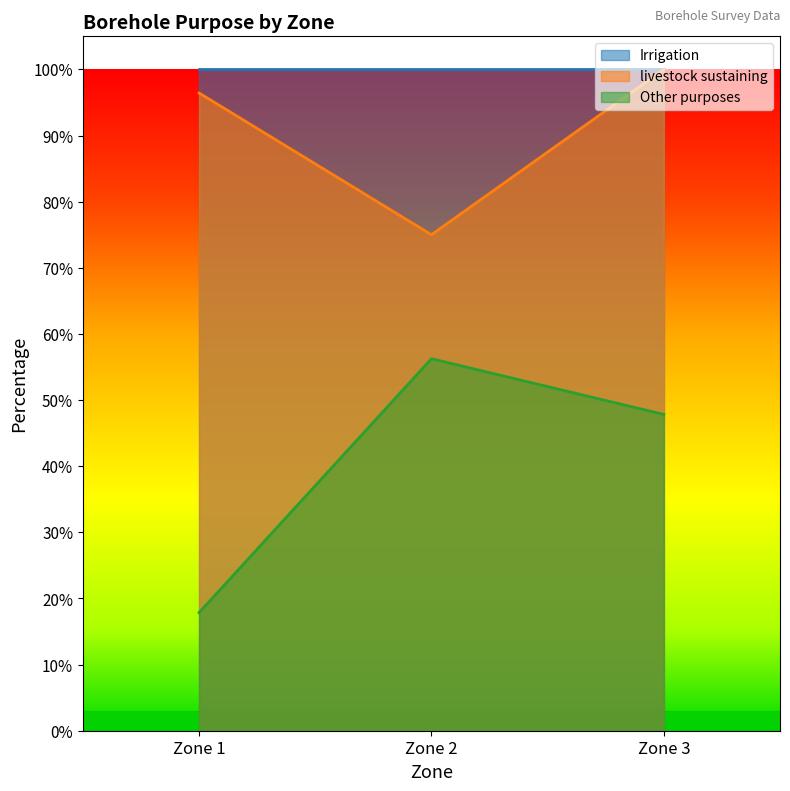

Is it true that Other purposes equals 0.3 at Zone 2?

False